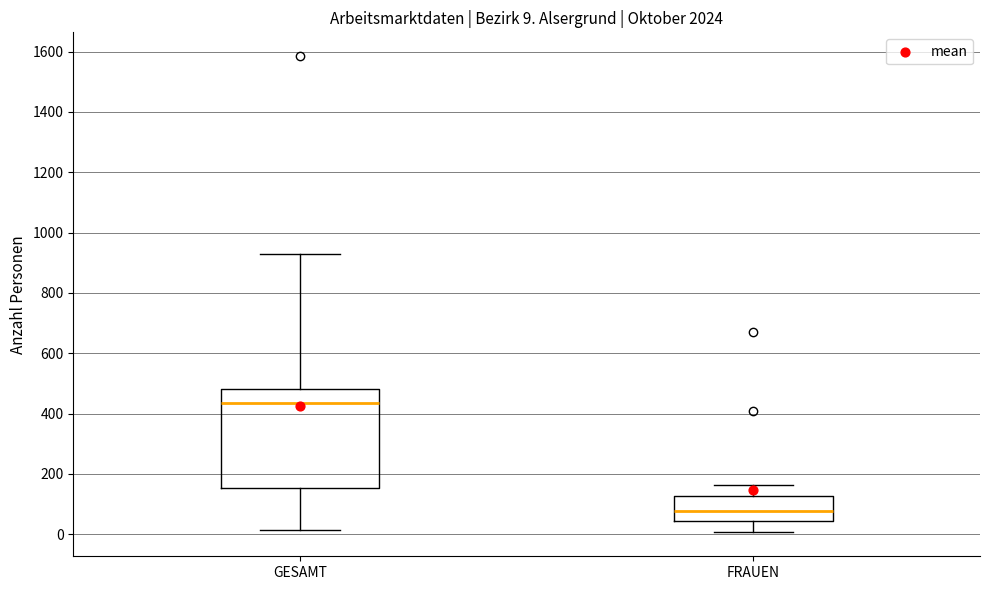

Which box's median line is the lowest?

FRAUEN